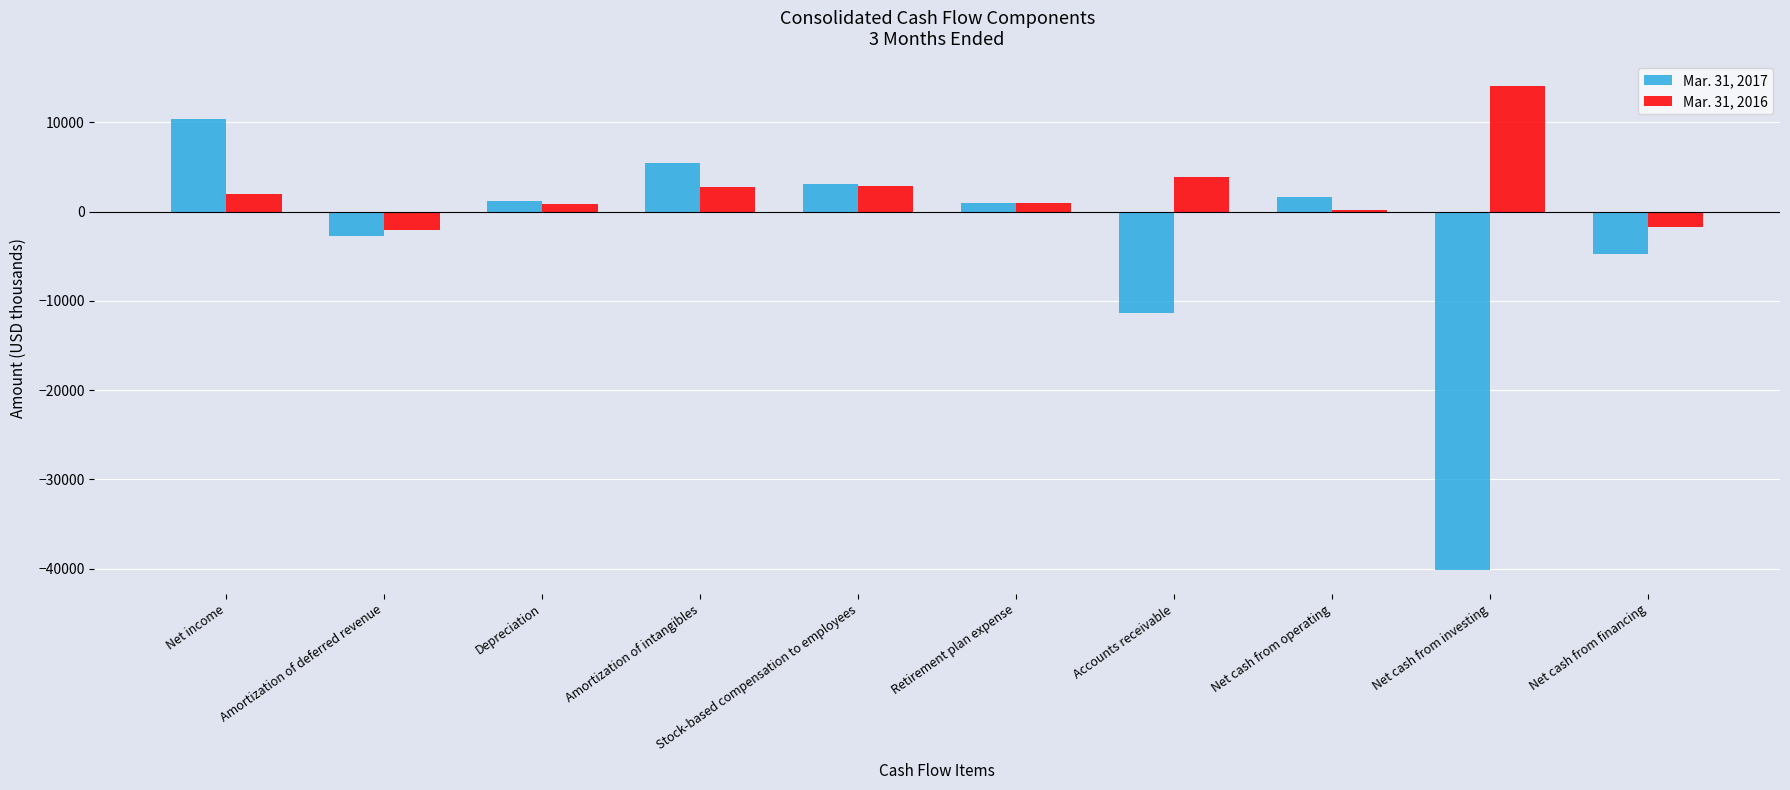

What are all the series names shown in the legend?

Mar. 31, 2017, Mar. 31, 2016